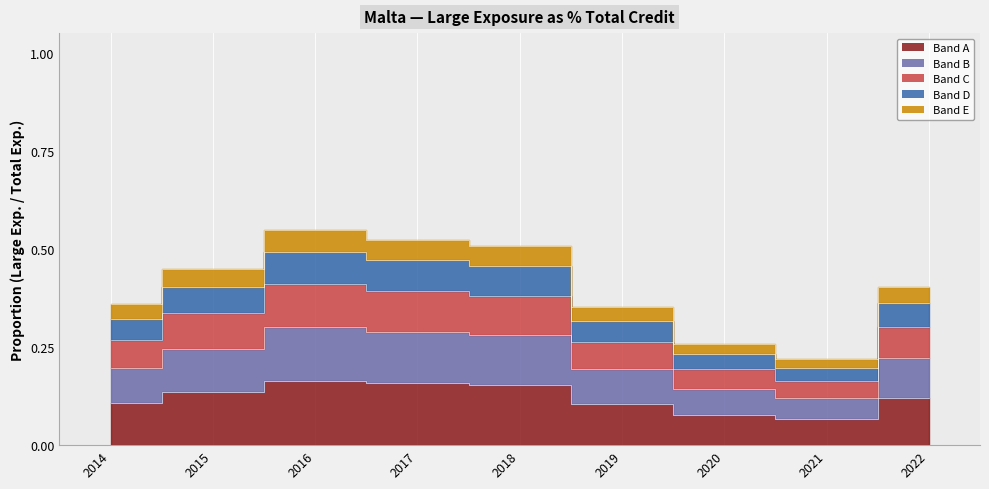

Does the chart have visible grid lines?

No